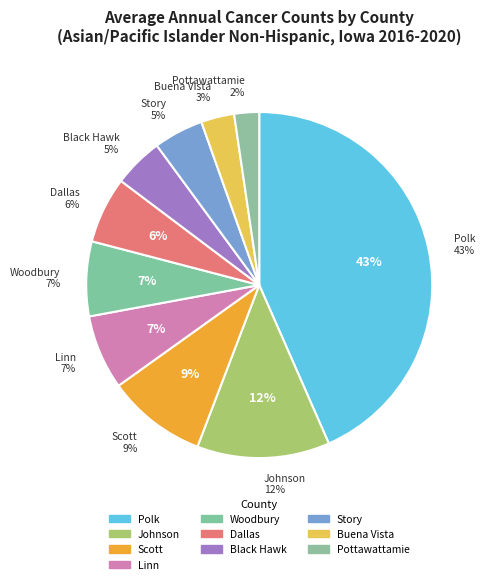

True or false: Johnson County accounts for 12% of the total.

True